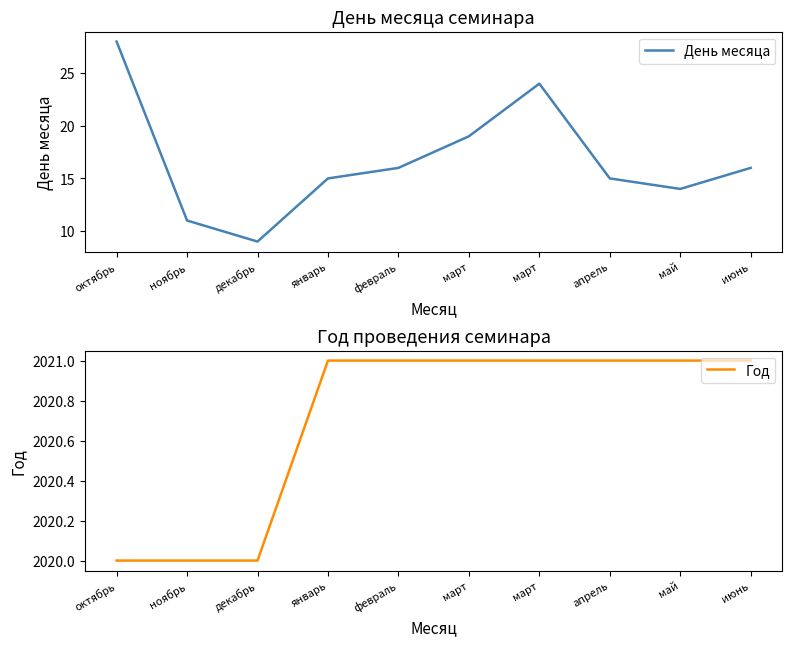

What are all the series names shown in the legend?

День месяца, Год